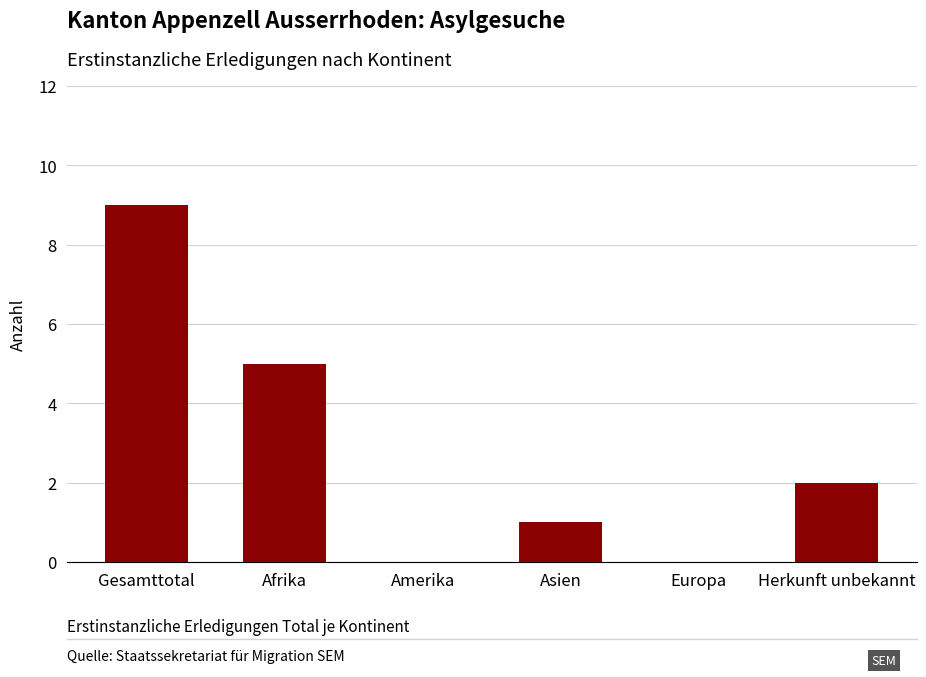

What is the approximate value at Asien?

1